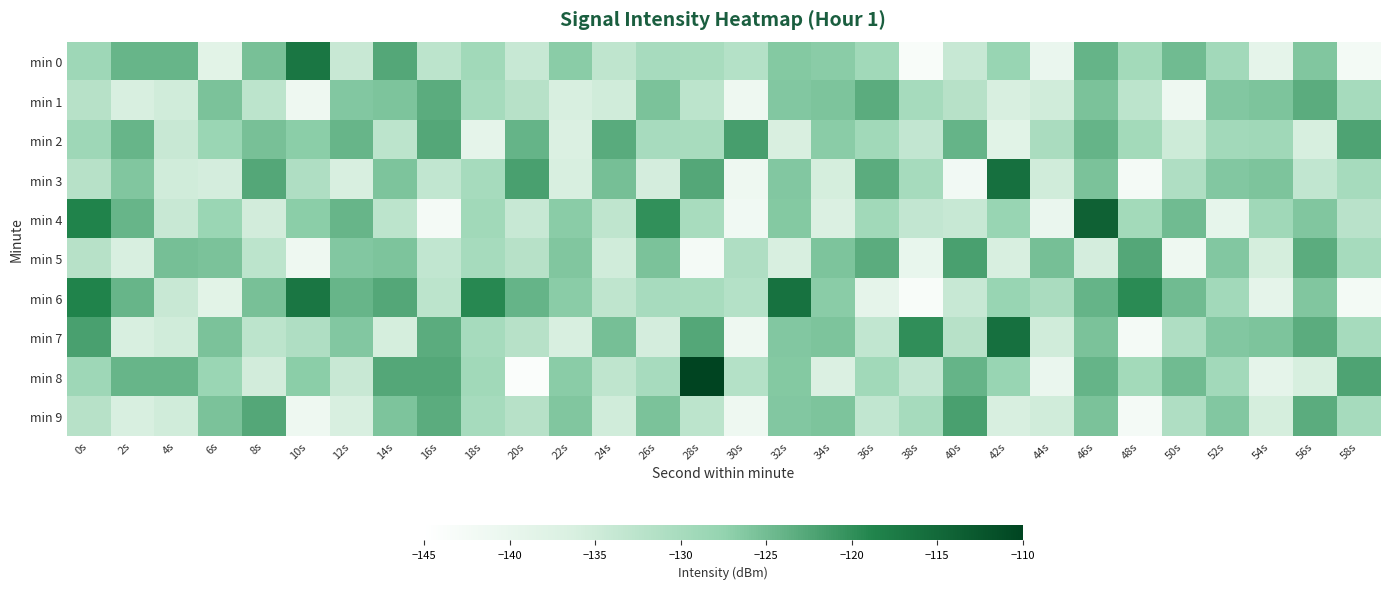

Rank the series at 40s from lowest to highest value.

min 3, min 0, min 4, min 6, min 1, min 7, min 2, min 8, min 5, min 9